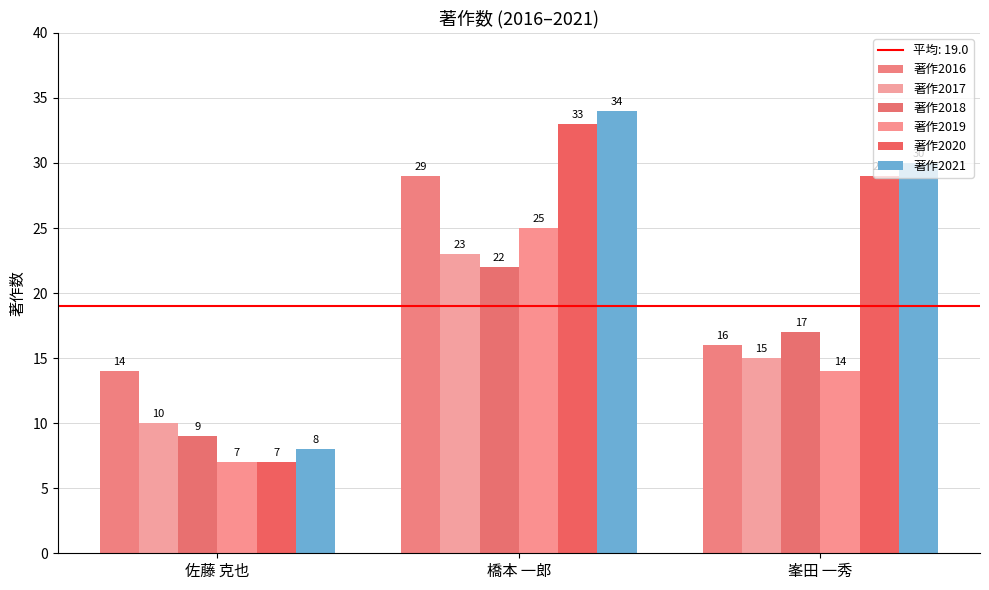

What is the difference between the maximum and minimum values in the 著作2016 series?

15